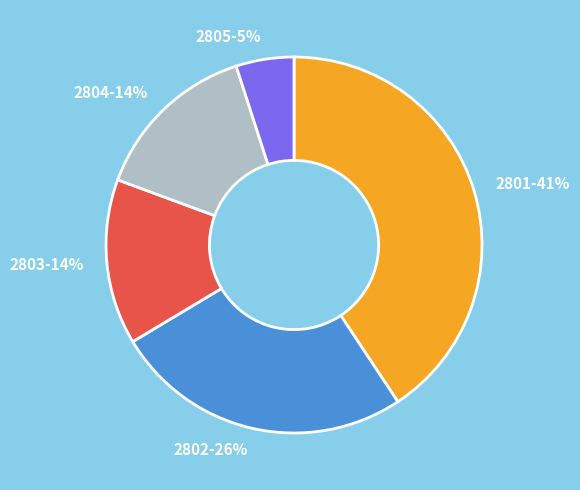

What percentage is the 2805 slice, to the nearest percent?

5%